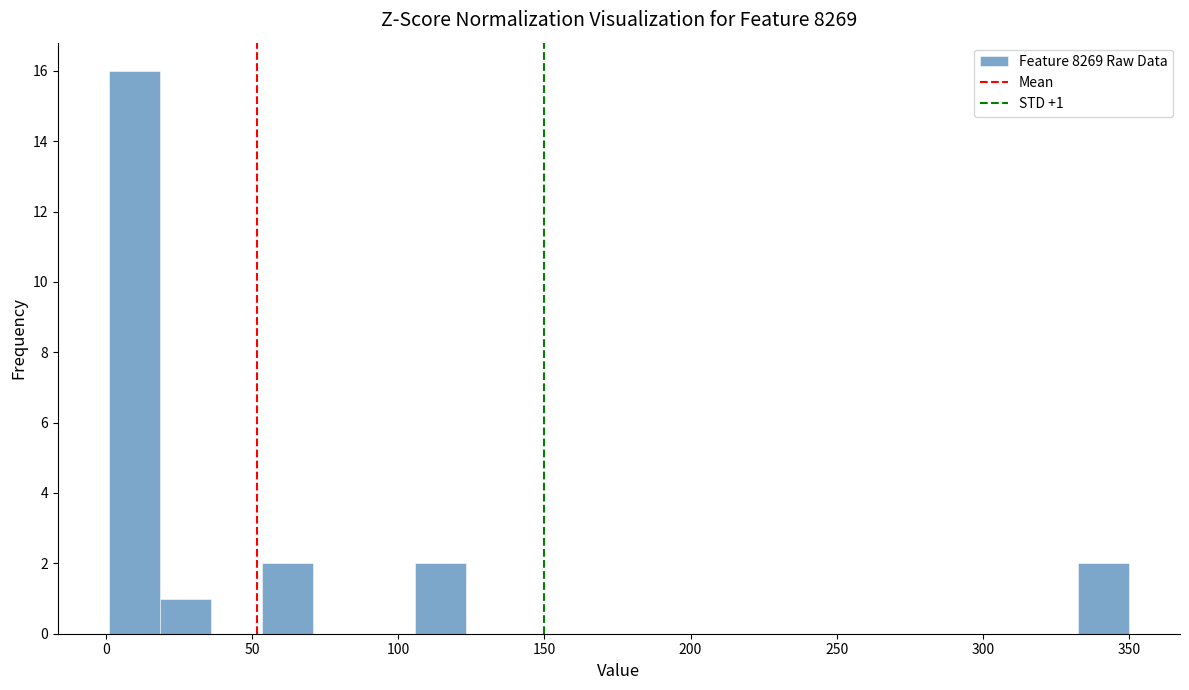

Read against the x-axis, roughly where is the centre of the tallest bar?

10